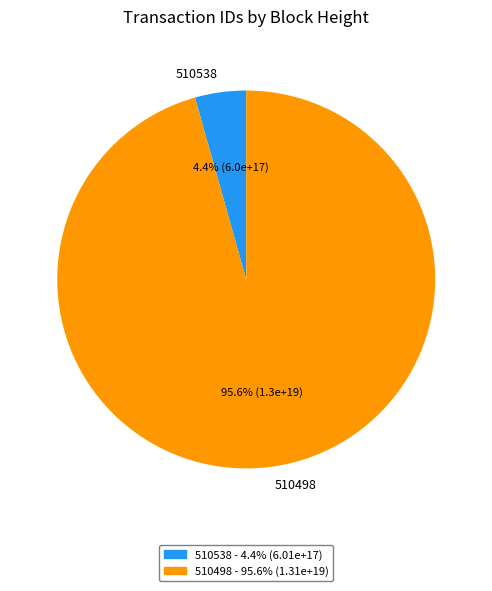

To the nearest percent, what percentage of the pie is 510538?

4%